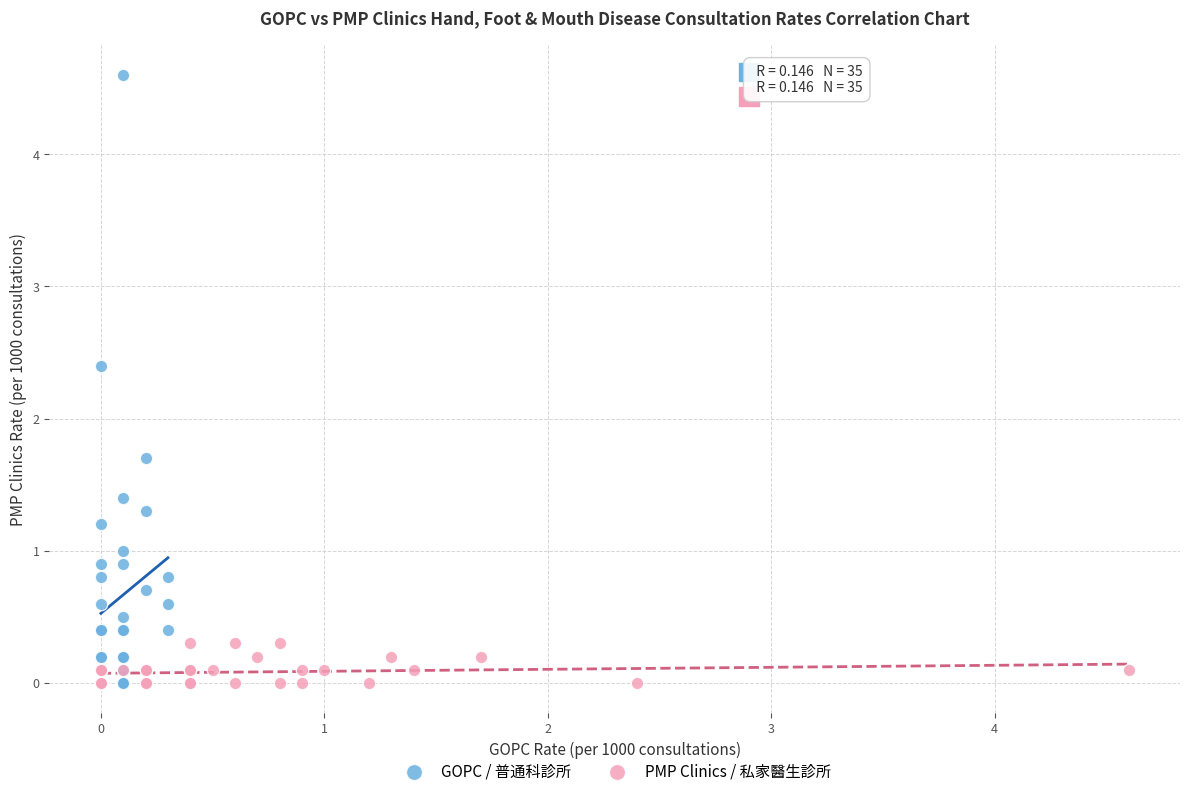

Which series reaches the maximum Y coordinate?

GOPC / 普通科診所